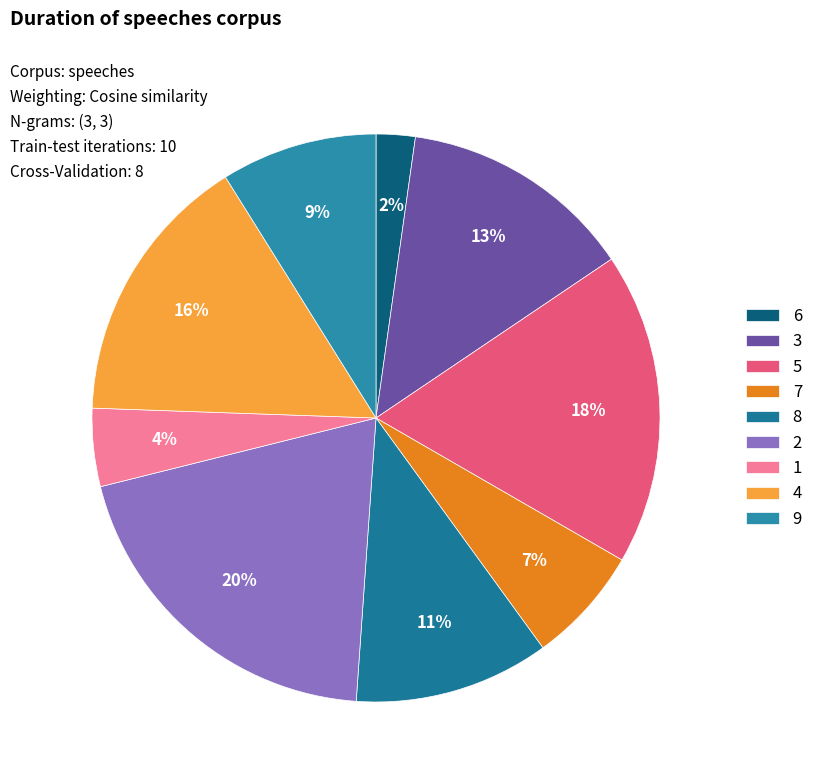

True or false: 9 accounts for 19% of the total.

False